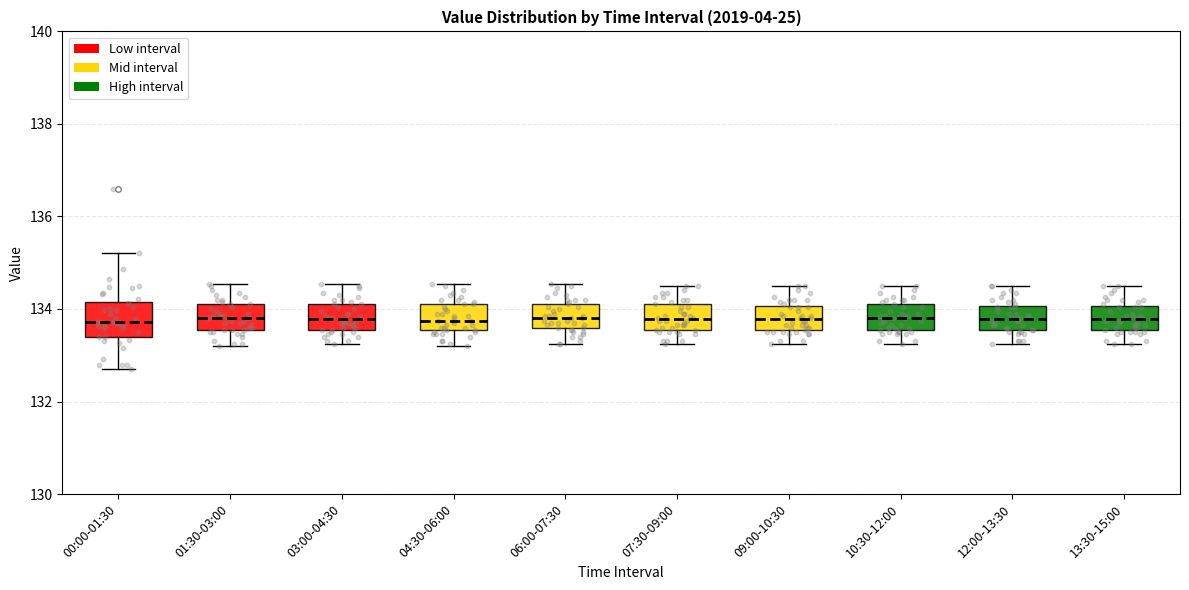

Where is the upper edge of the box for 09:00-10:30 on the y-axis? The values are not printed on the chart, so give them approximately, as read against the axis.

134.0